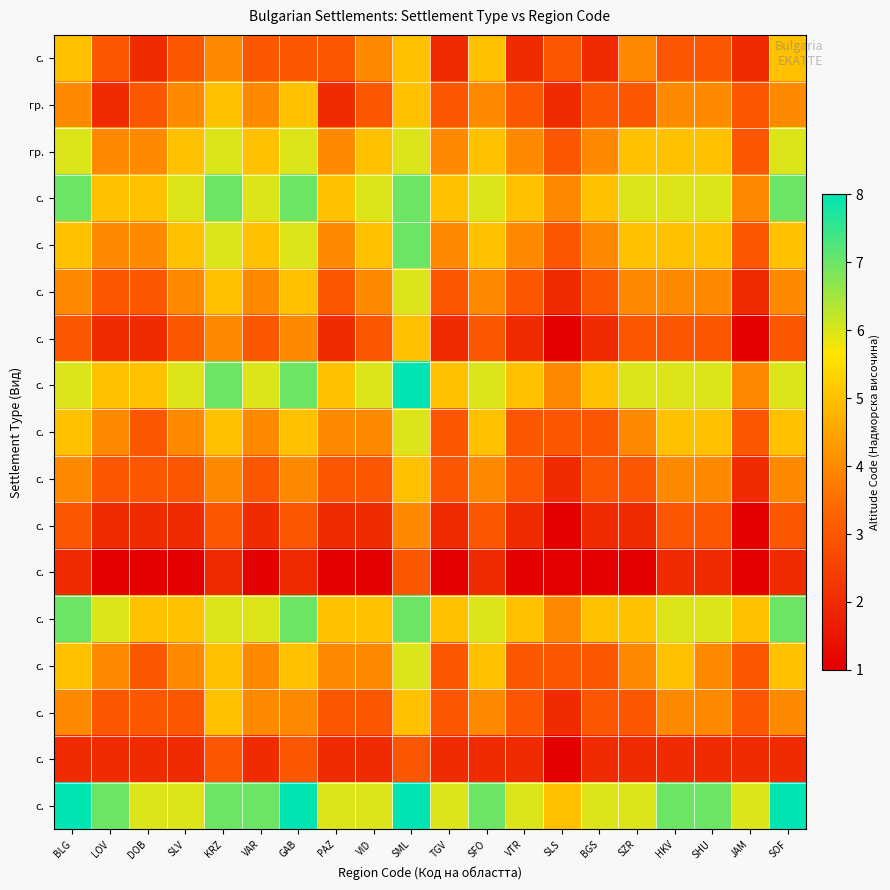

Count the number of categories in the chart.

20